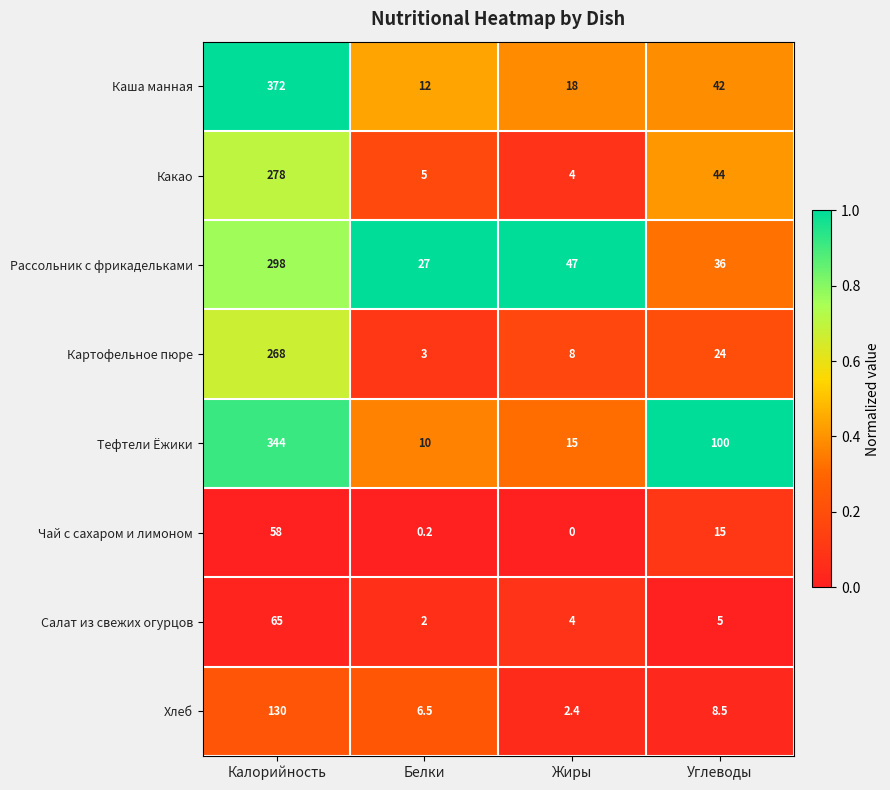

At which label does Картофельное пюре reach its peak?

Калорийность